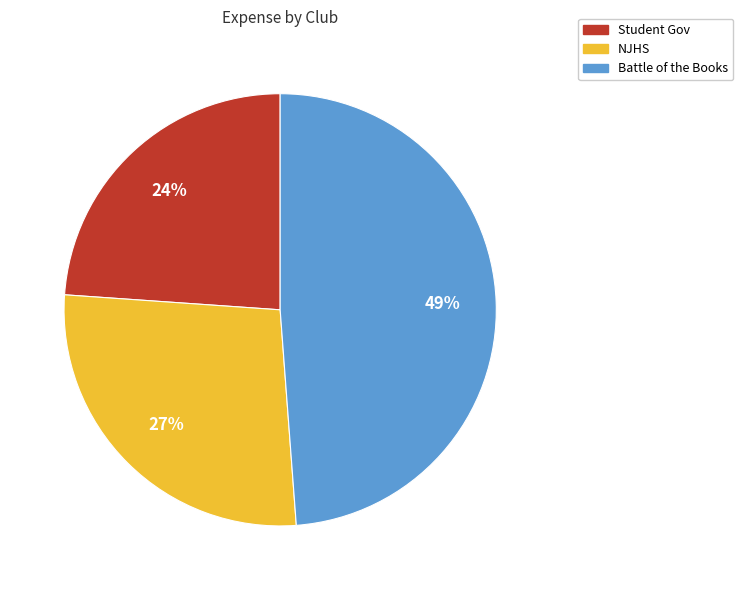

Is the sum of NJHS and Student Gov greater than half?

Yes